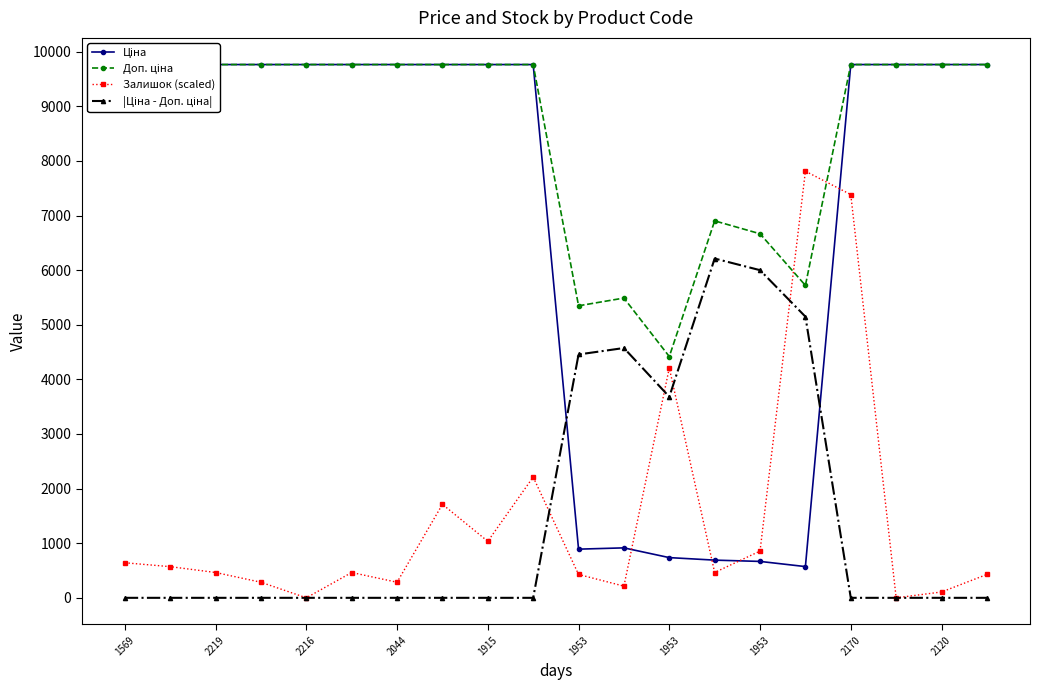

Where is the first local maximum for Доп. ціна?

11